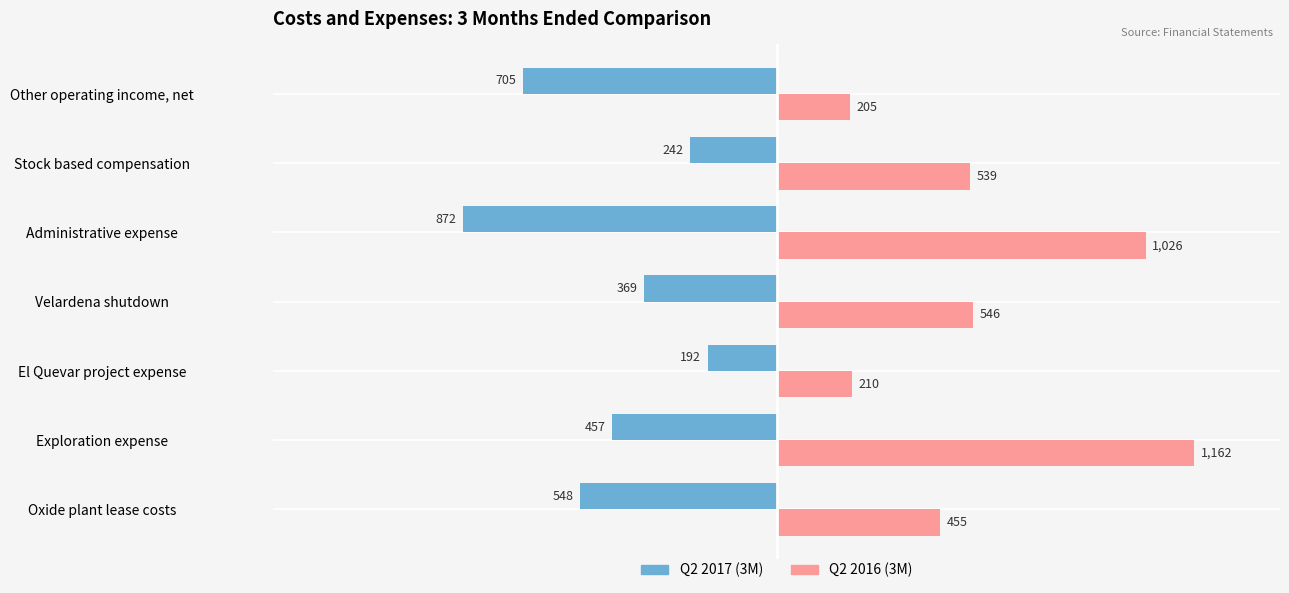

At which category is the sum across all series the highest?

Exploration expense